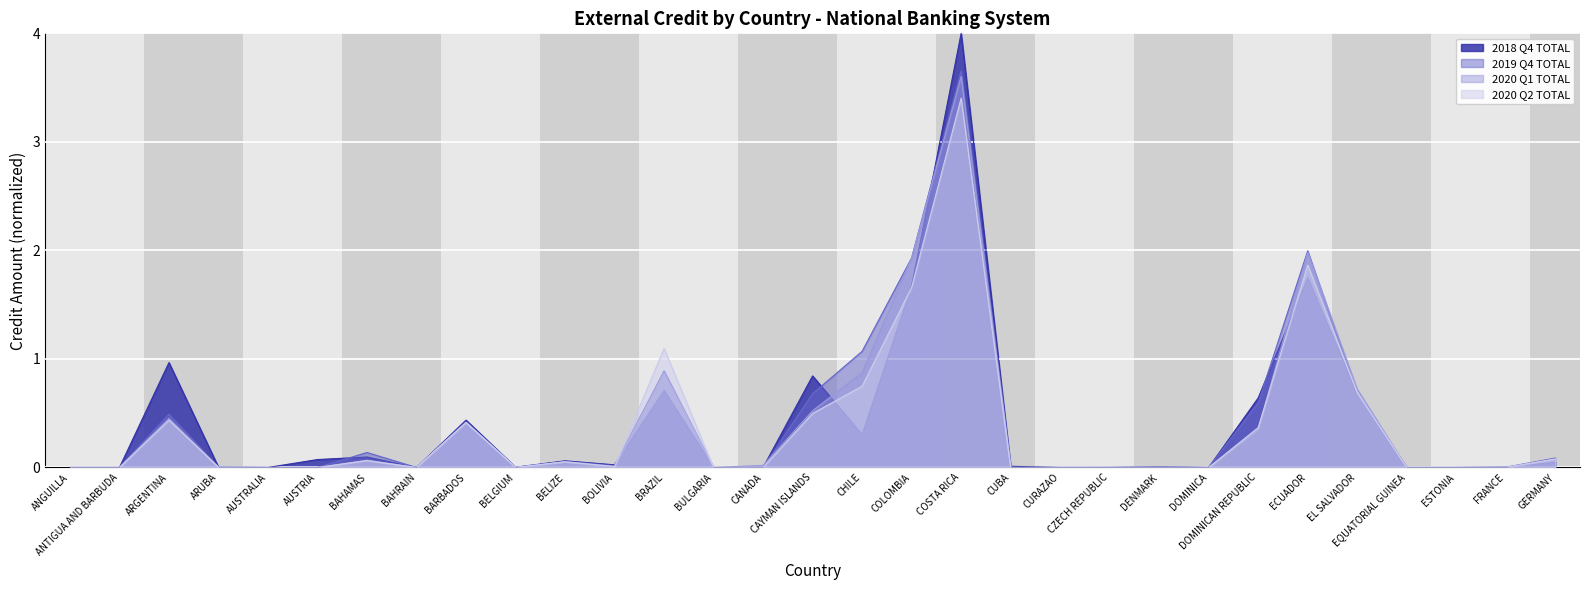

Which series has the largest range (max minus min)?

2018 Q4 TOTAL